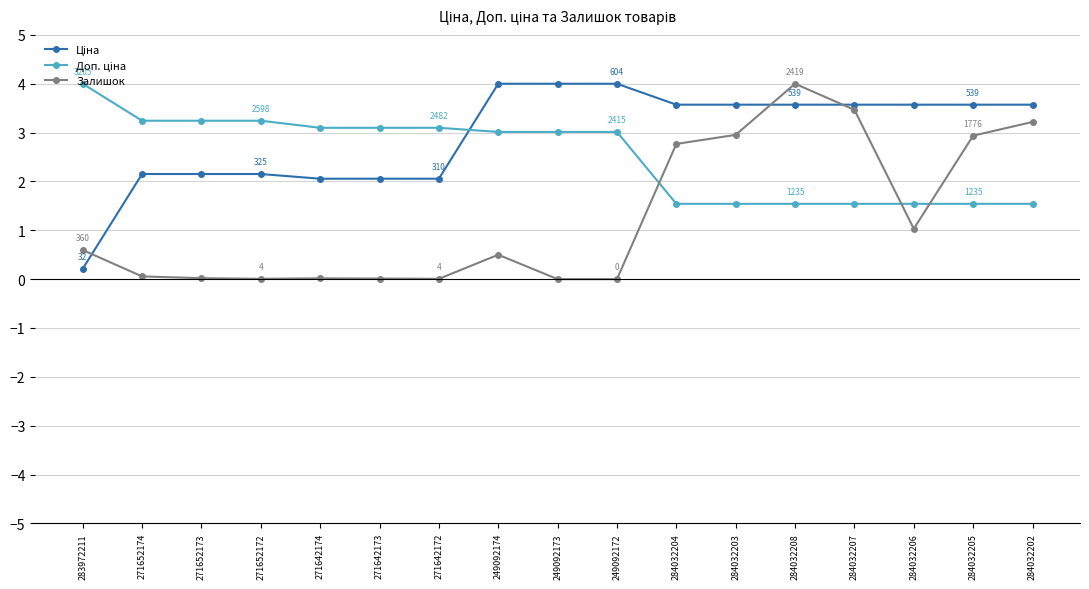

How many data points does each series have?

17